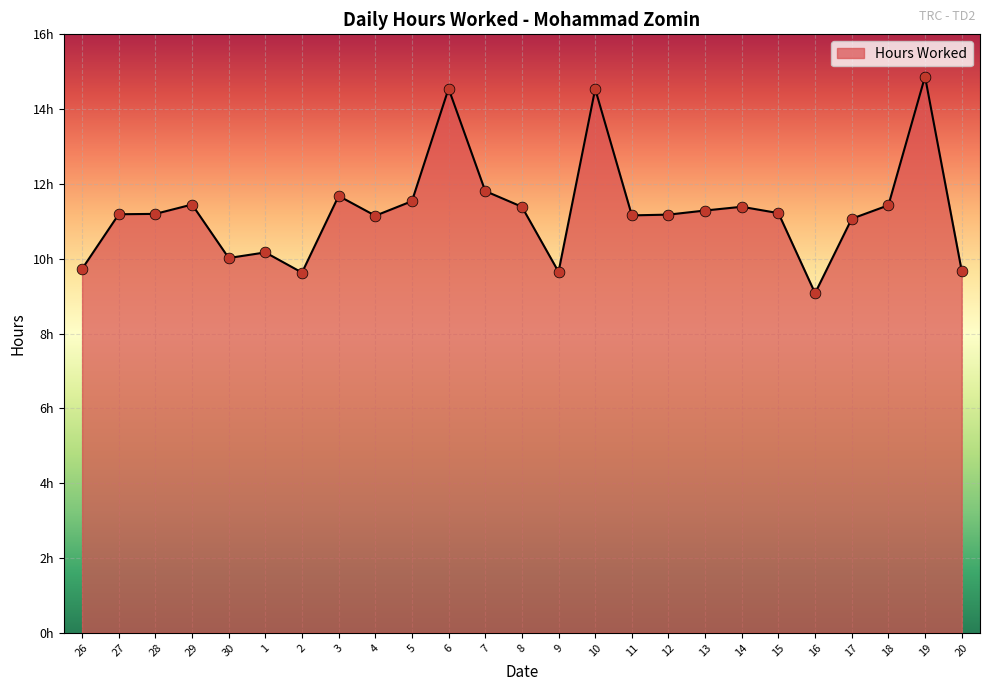

Does the chart have visible grid lines?

Yes